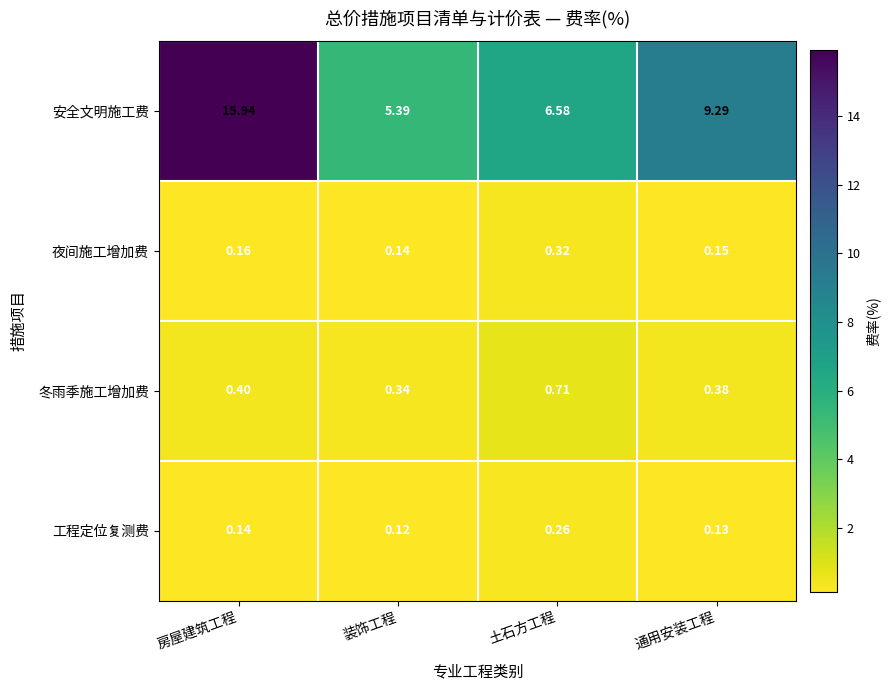

At which category is the sum across all series the highest?

房屋建筑工程